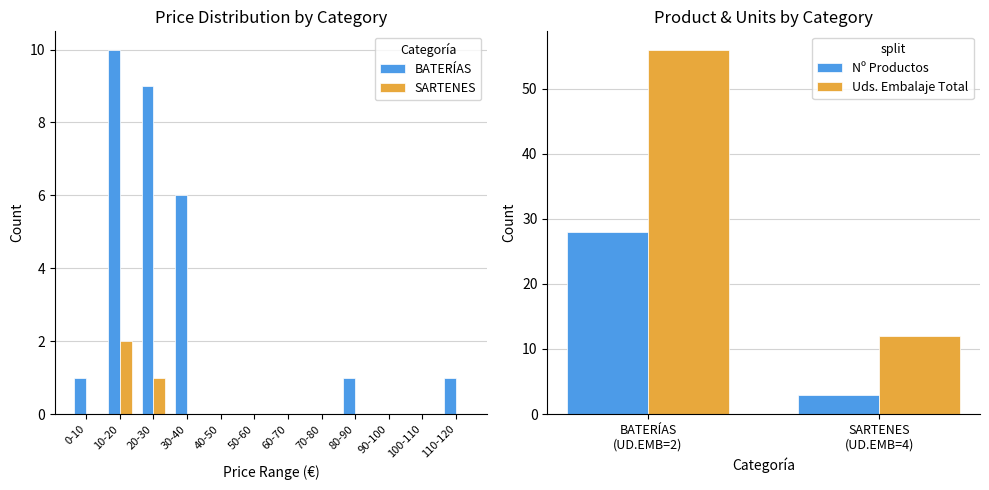

Is the value of BATERÍAS at 30-40 greater than the value of SARTENES at 10-20?

Yes